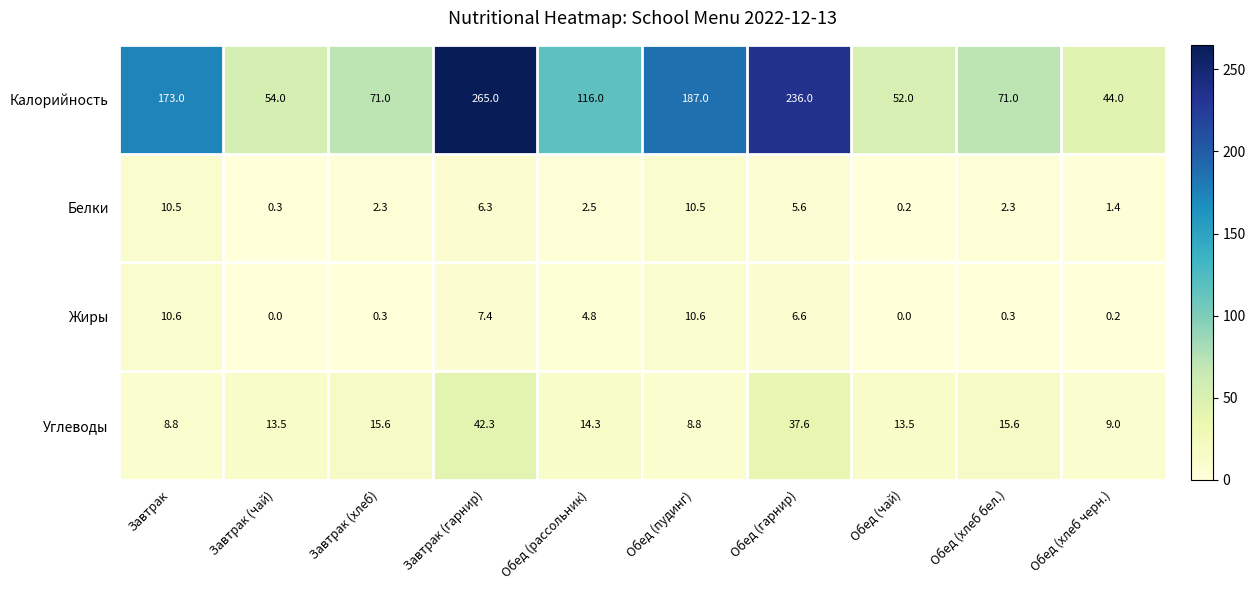

Between Завтрак and Обед (хлеб черн.), which series saw the biggest shift?

Калорийность